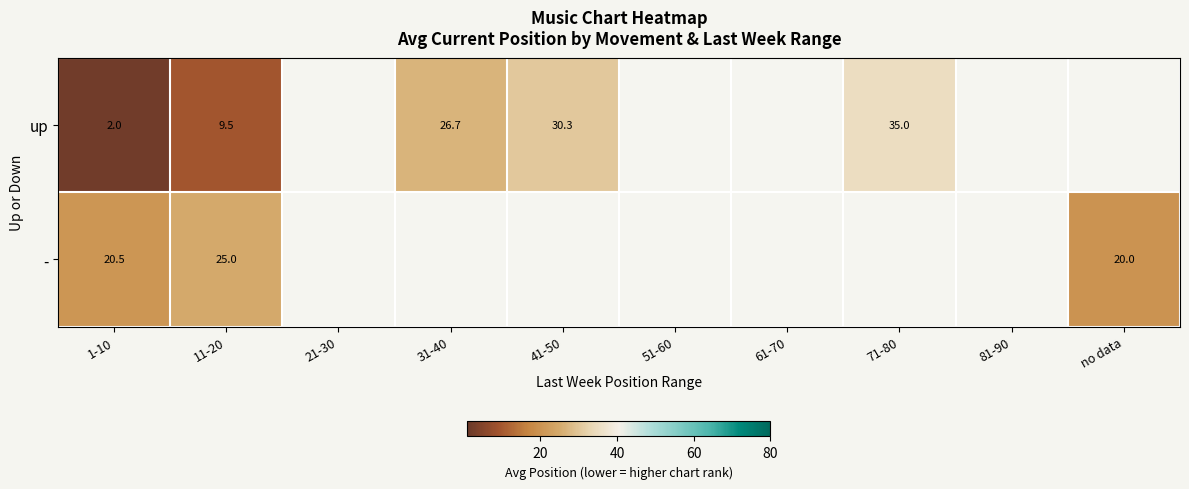

What is the sum of the up values at 31-40 and 41-50?

57.0